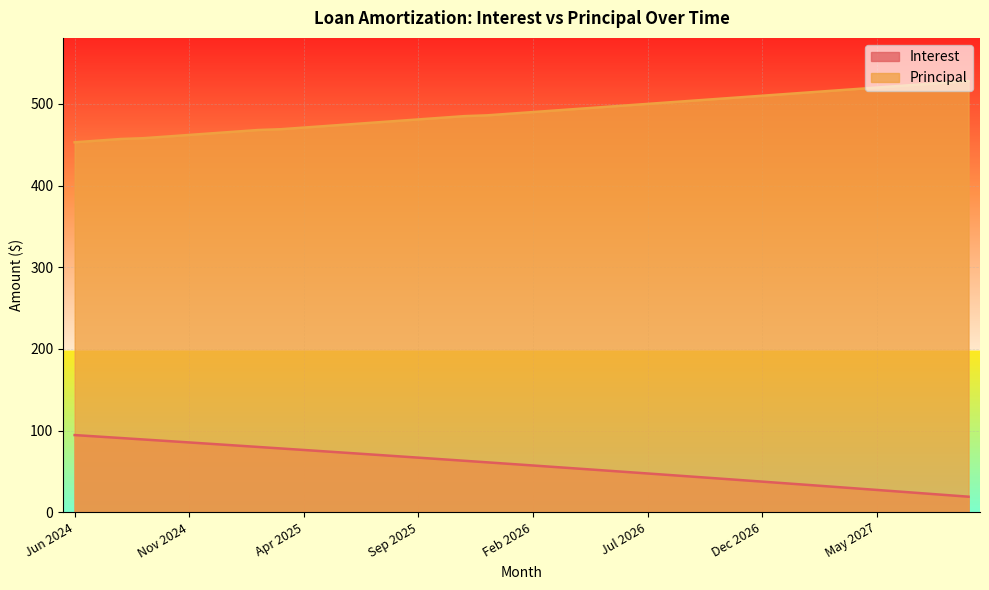

The Interest series shows 27.4 at May 2027. True or false?

True